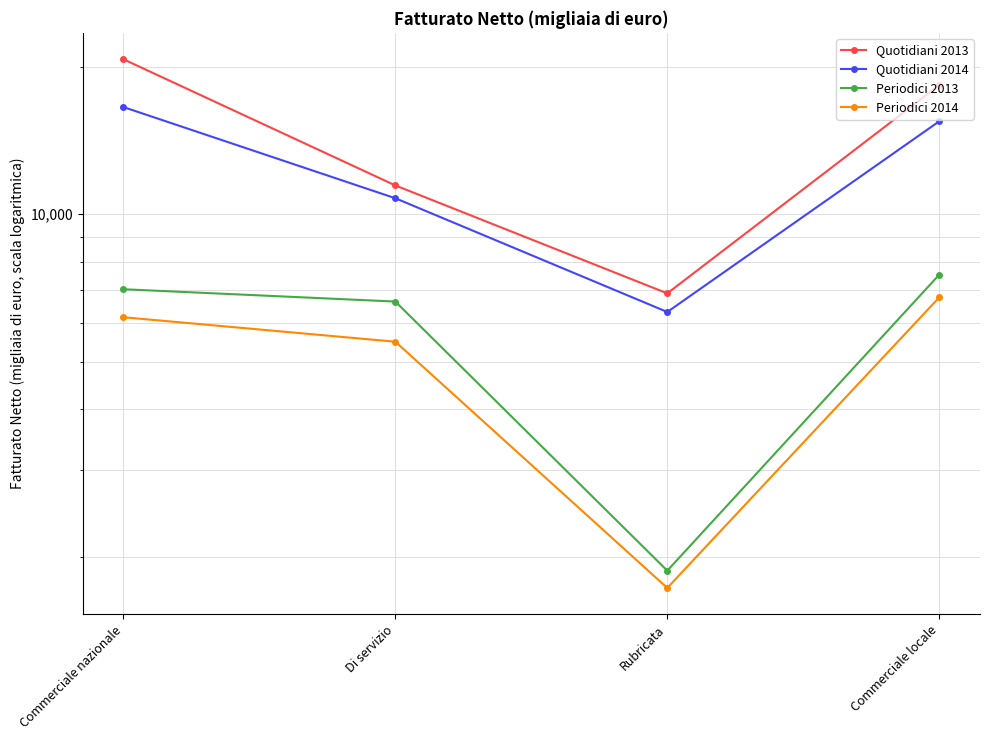

True or false: Quotidiani 2013 and Quotidiani 2014 cross at least once.

False